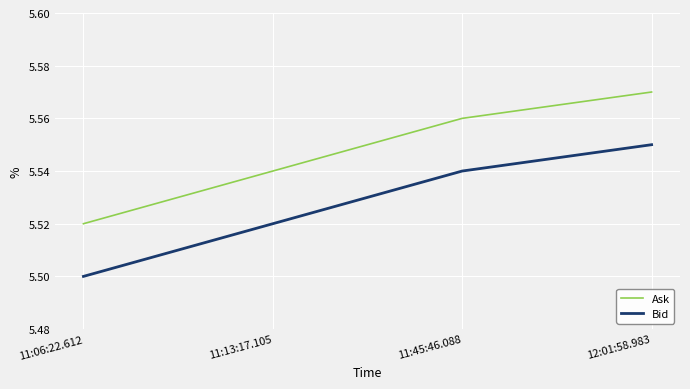

How many categories are shown in the chart?

4